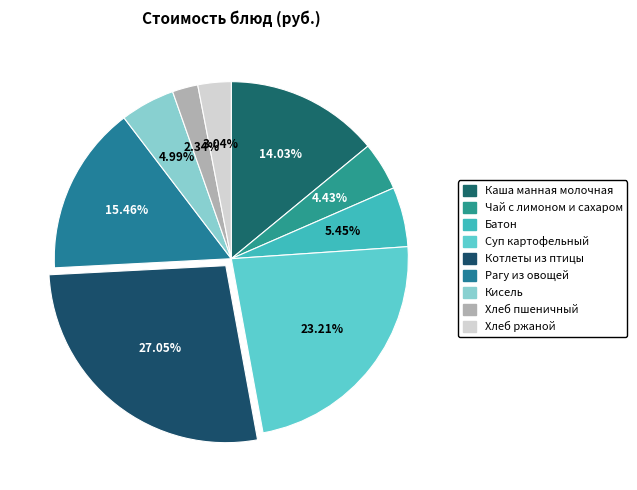

Is there any slice that represents more than half of the pie?

No